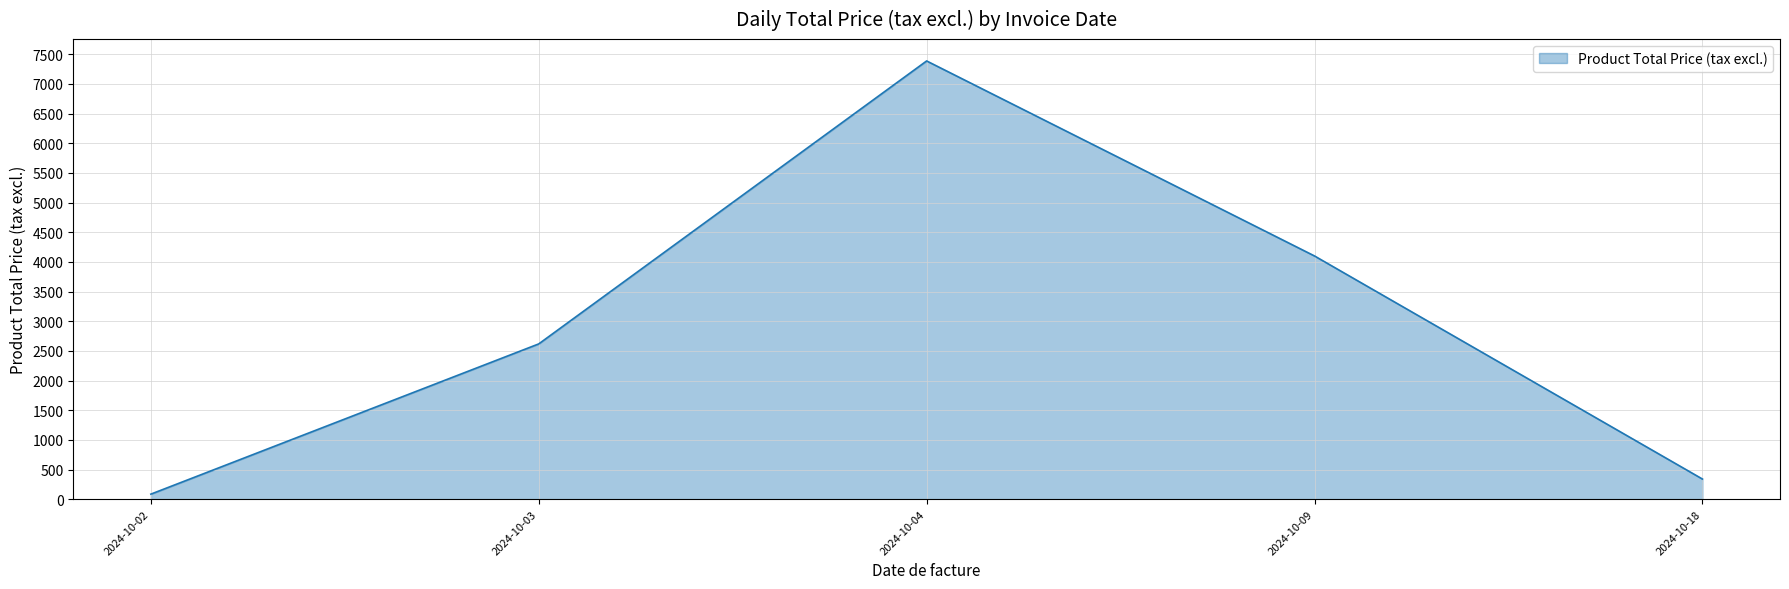

Is it true that the value at 2024-10-09 is 6065.9?

False